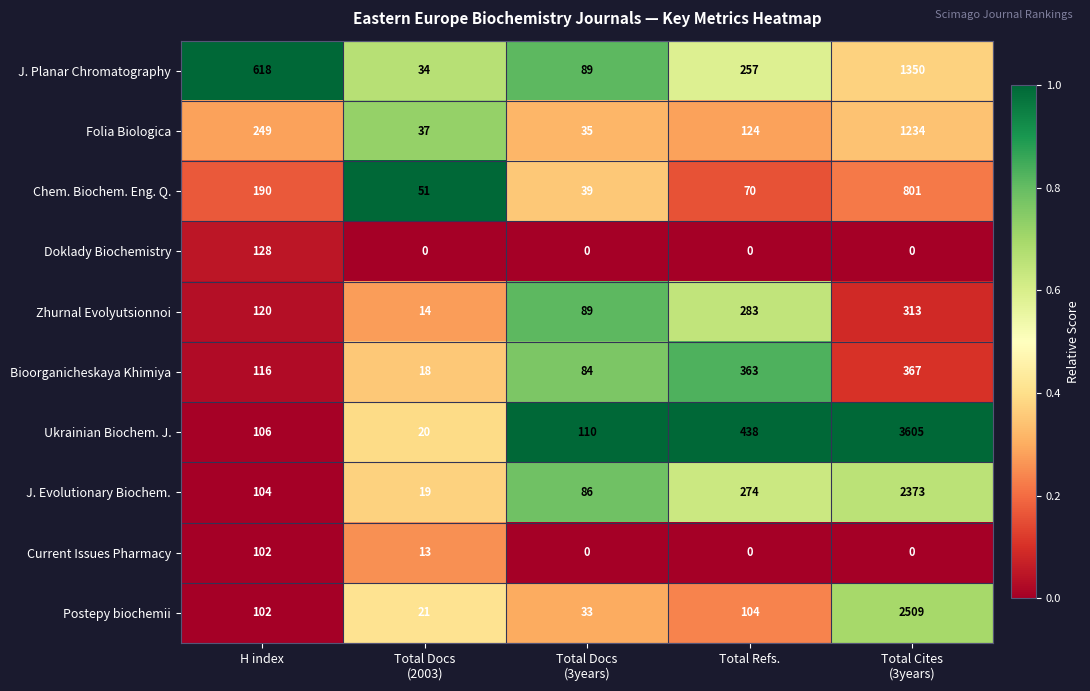

What is the greatest value displayed?

3605